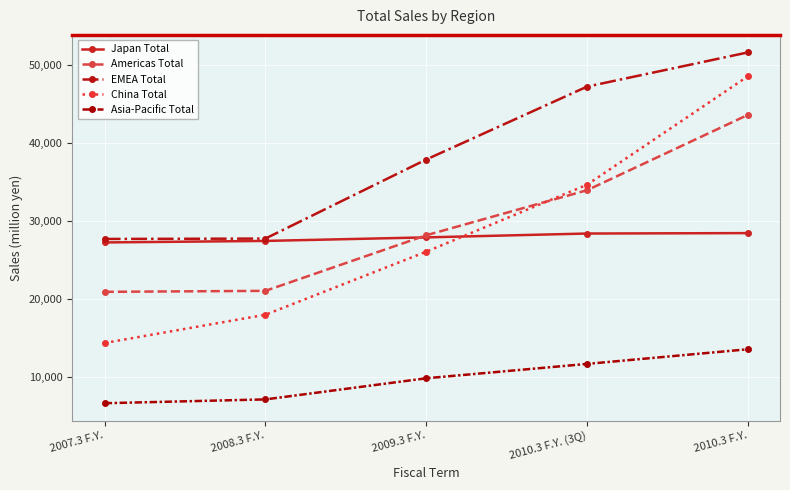

What is the sum of the China Total values at 2009.3 F.Y. and 2007.3 F.Y.?

40439